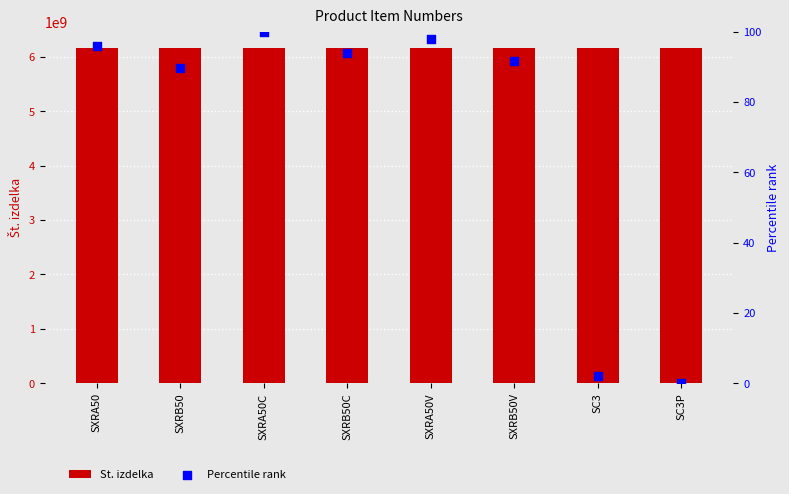

At how many categories does at least one series exceed 4575950028?

8